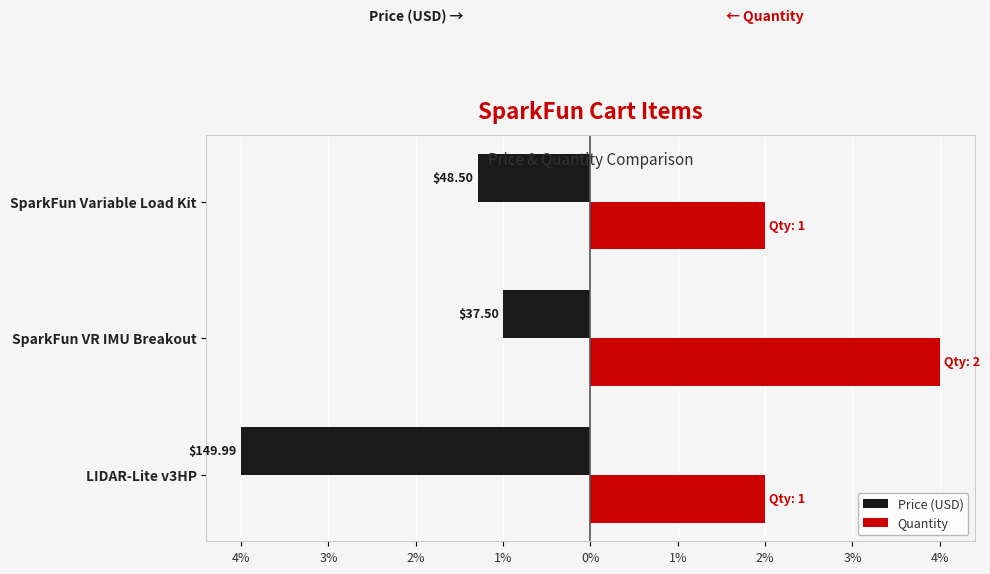

What are all the series names shown in the legend?

Price (USD), Quantity